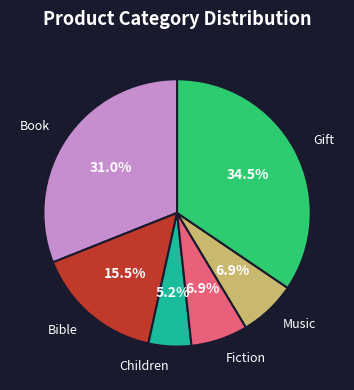

Does any single category account for the majority?

No